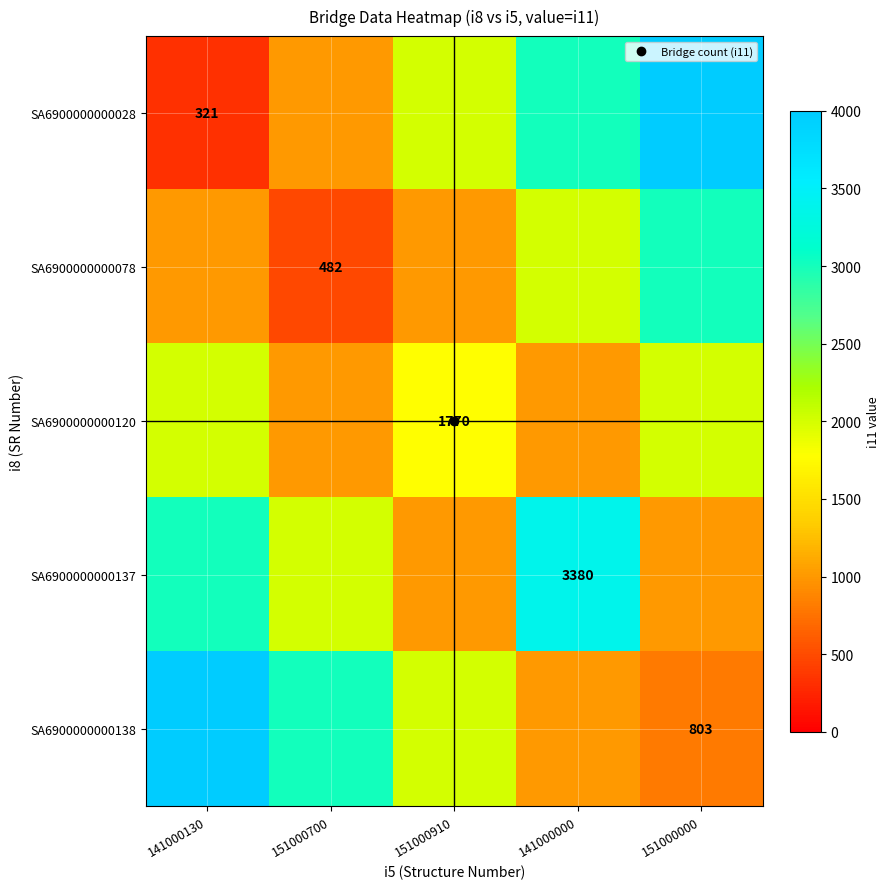

Rank the categories by SA6900000000138 value from highest to lowest.

141000130, 151000700, 151000910, 141000000, 151000000